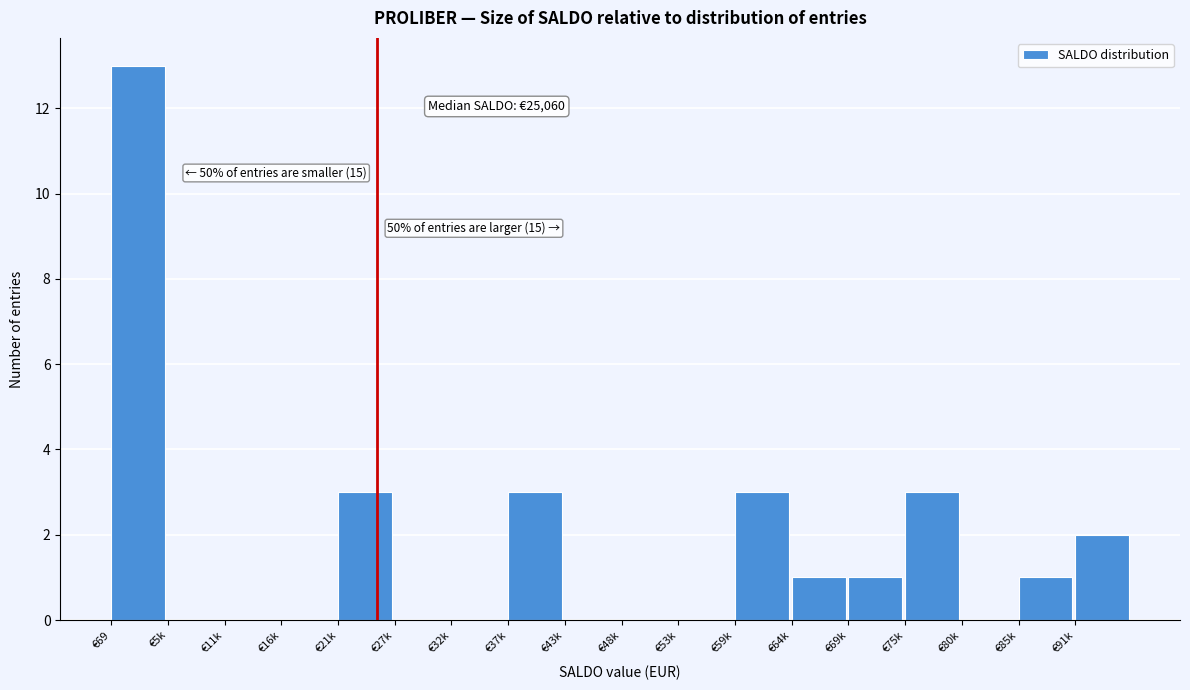

Reading left to right, list all the values displayed in this chart.

€69=13	€5k=0	€11k=0	€16k=0	€21k=3	€27k=0	€32k=0	€37k=3	€43k=0	€48k=0	€53k=0	€59k=3	€64k=1	€69k=1	€75k=3	€80k=0	€85k=1	€91k=2